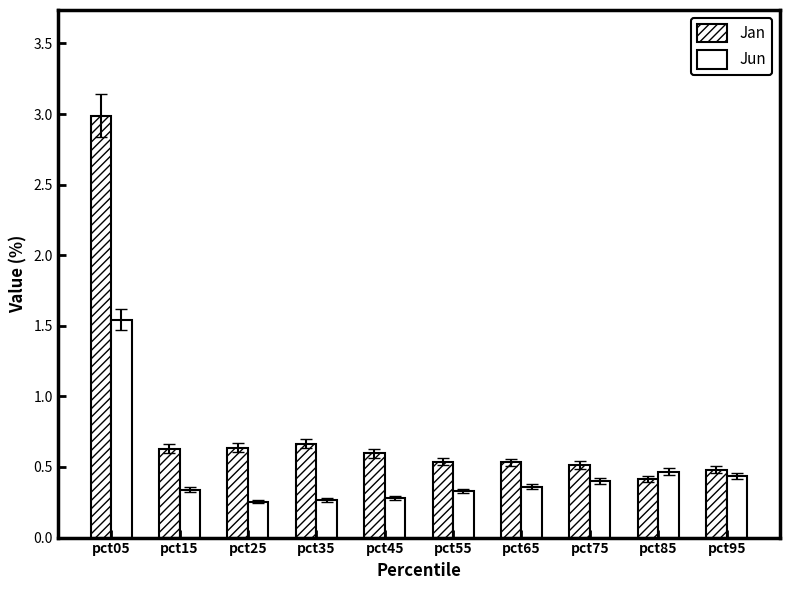

How many series are shown in this chart?

2